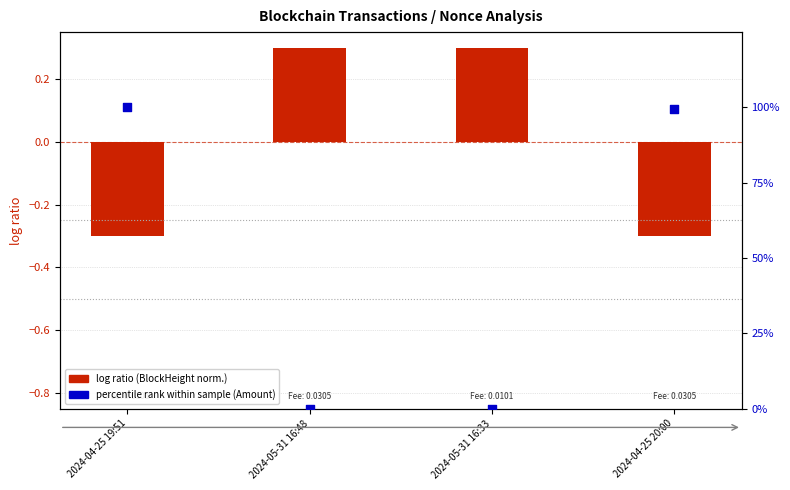

At which category is the sum across all series the highest?

2024-04-25 19:51